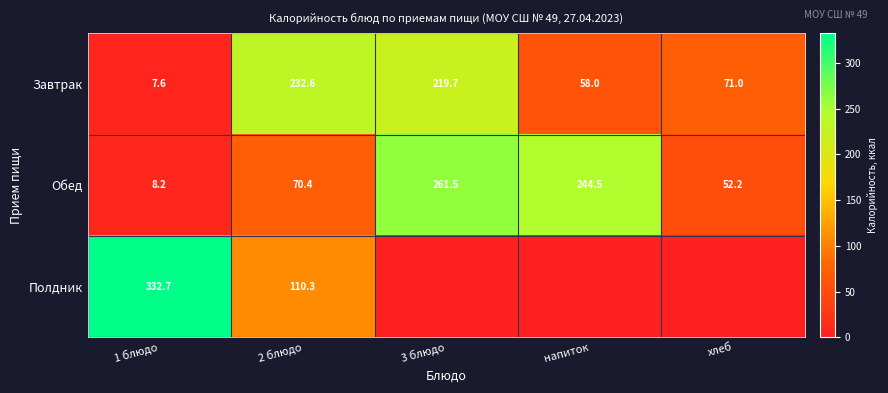

What is the sum of all Обед values?

636.8